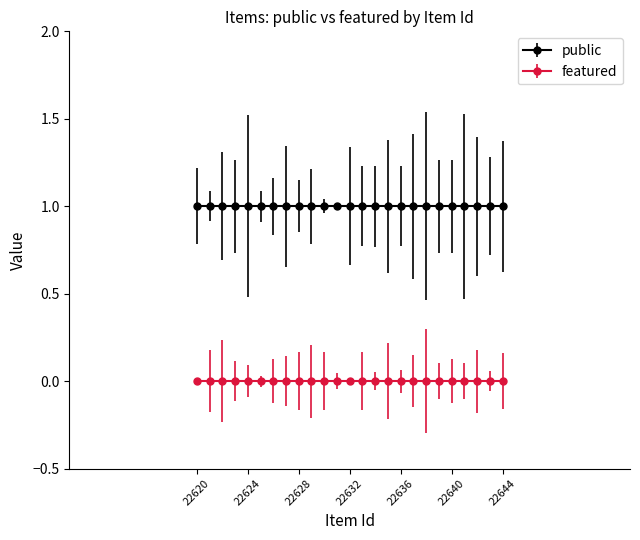

Which series has the largest total across all categories?

public